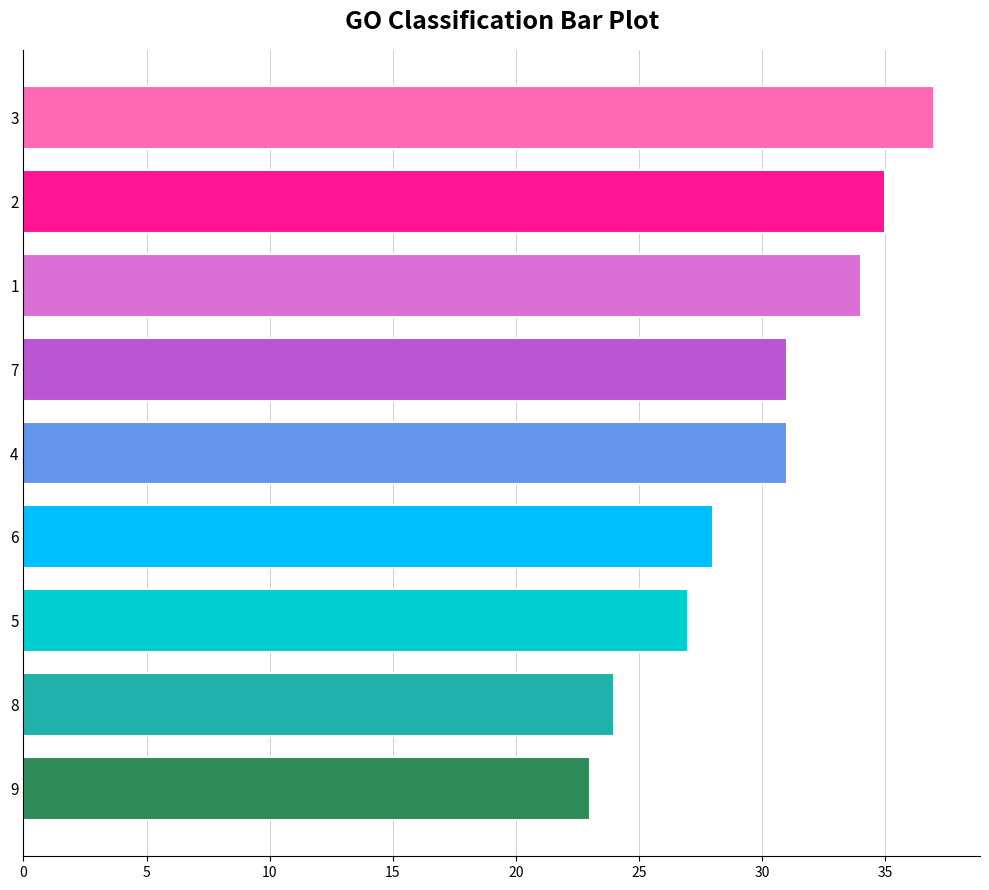

What is the difference between the second highest and second lowest values?

11